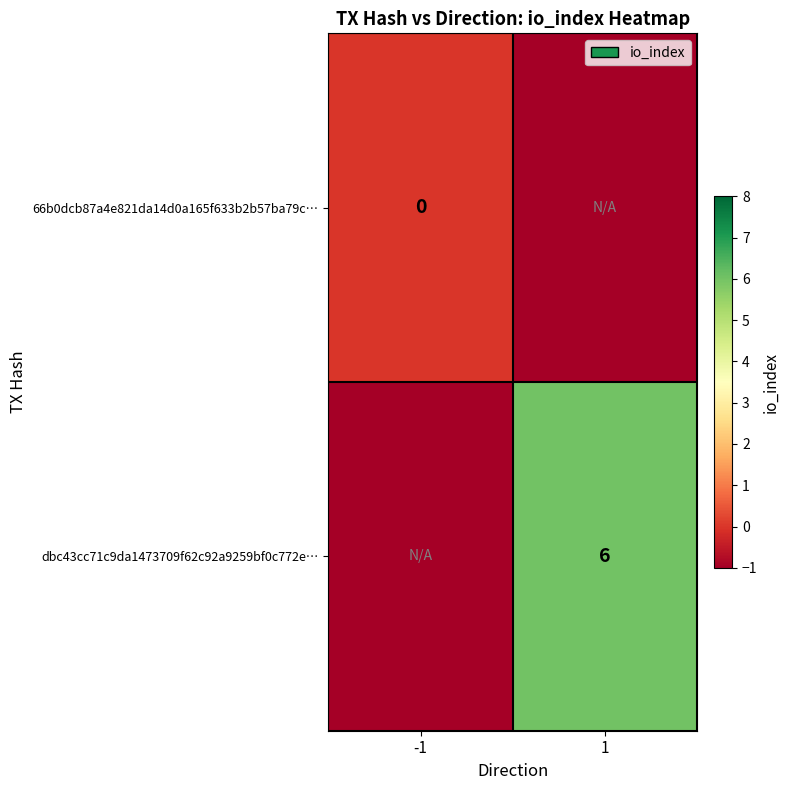

Count the number of categories in the chart.

2